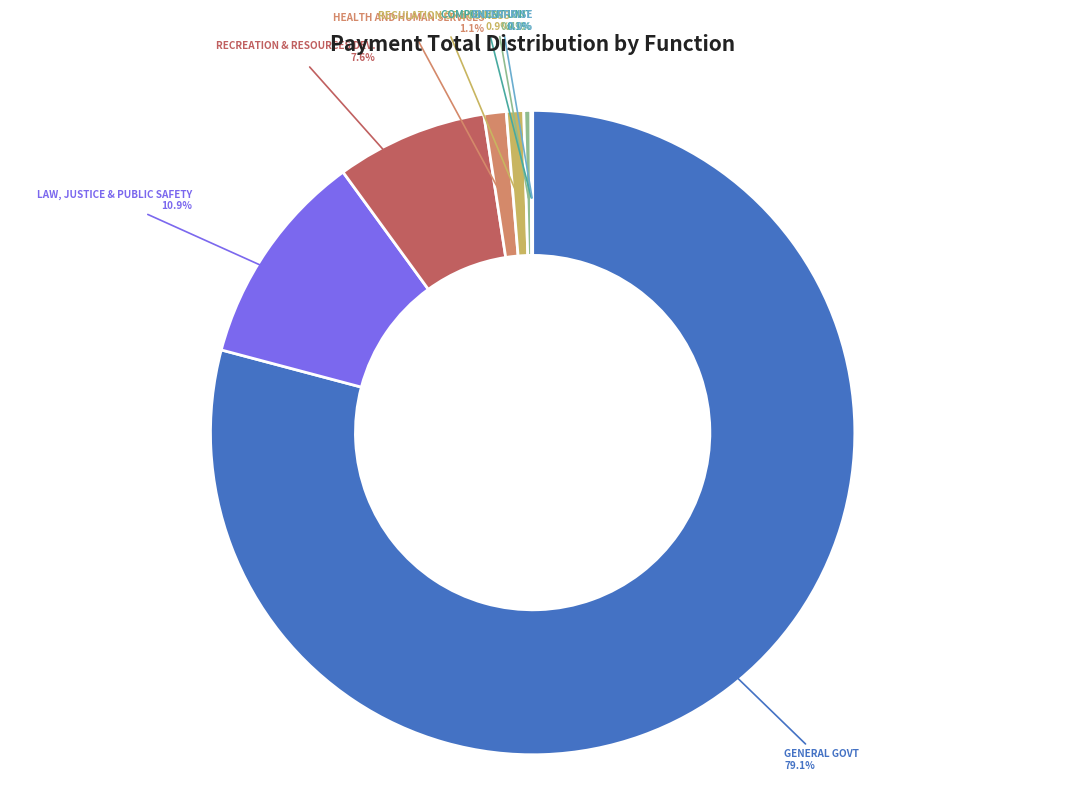

Does any single category account for the majority?

Yes